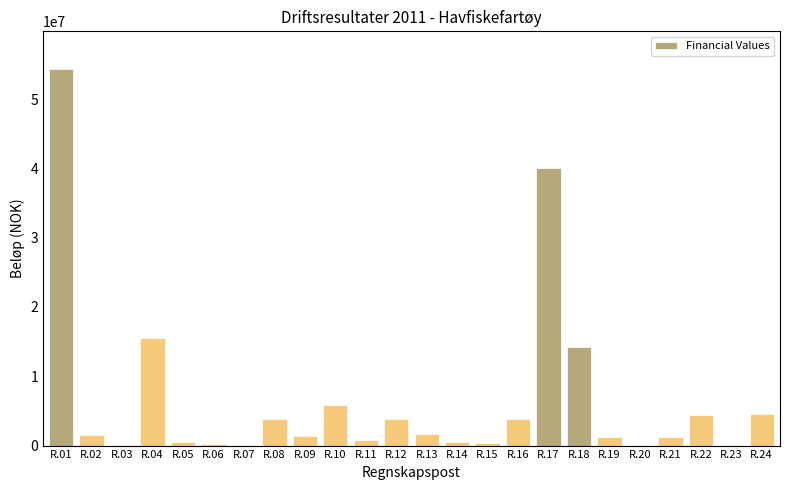

What is the greatest value displayed?

54336663.7